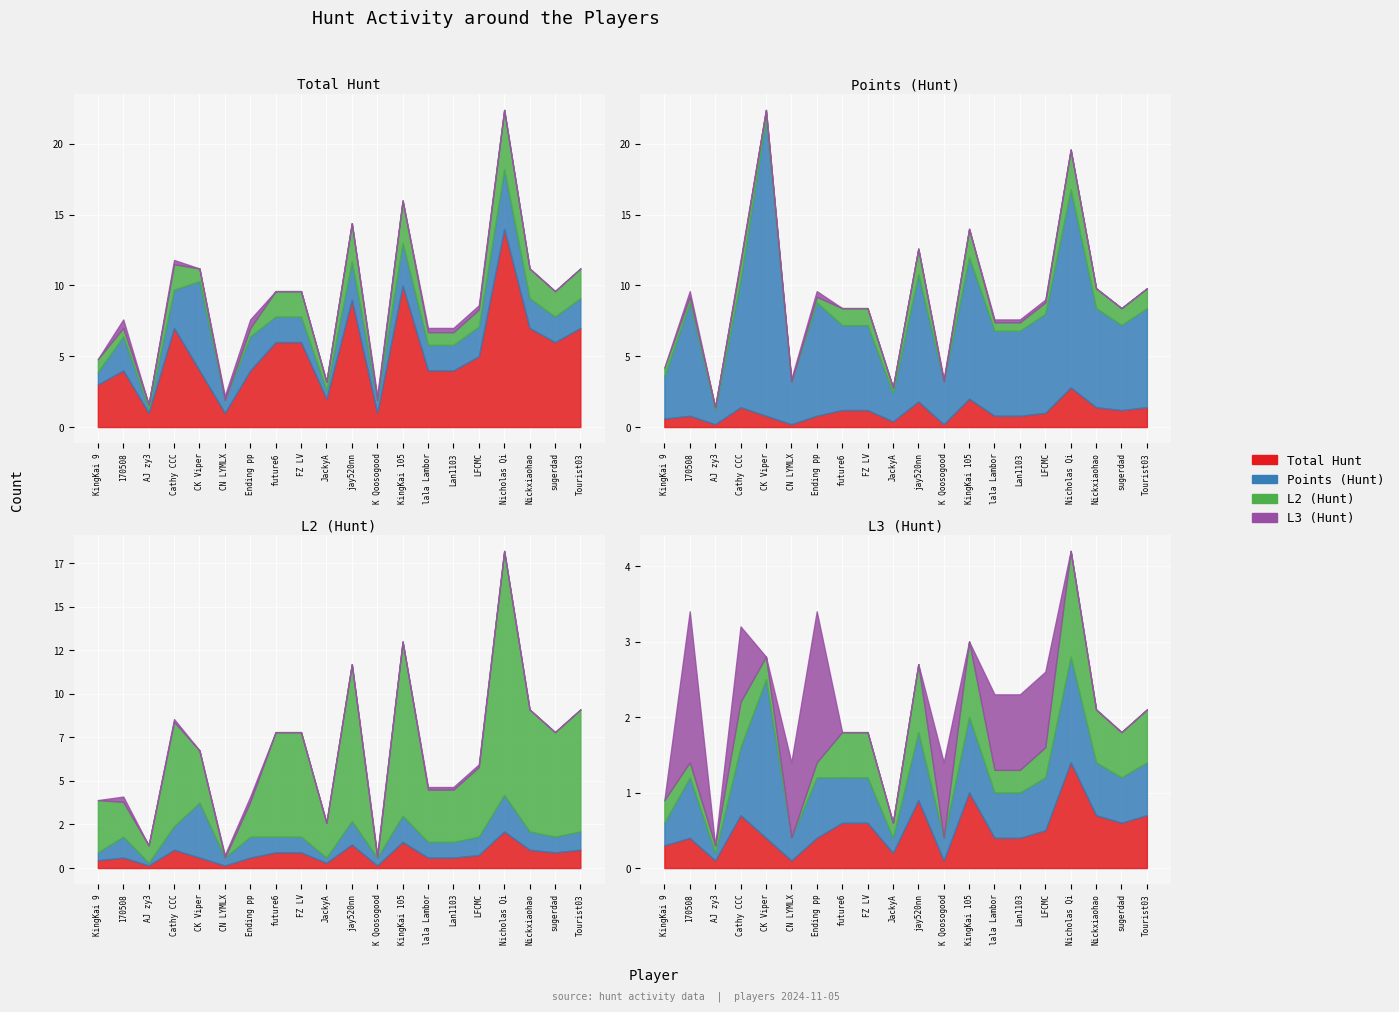

At 170508, list the series in order from largest to smallest.

Points (Hunt), Total Hunt, L2 (Hunt), L3 (Hunt)